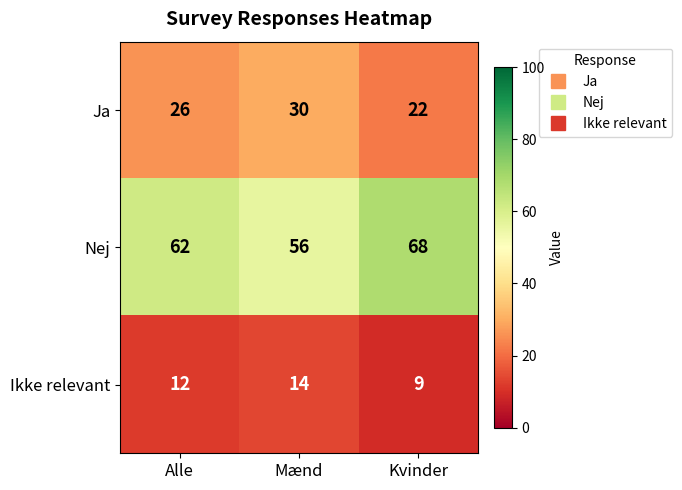

Which series has the largest total across all categories?

Nej